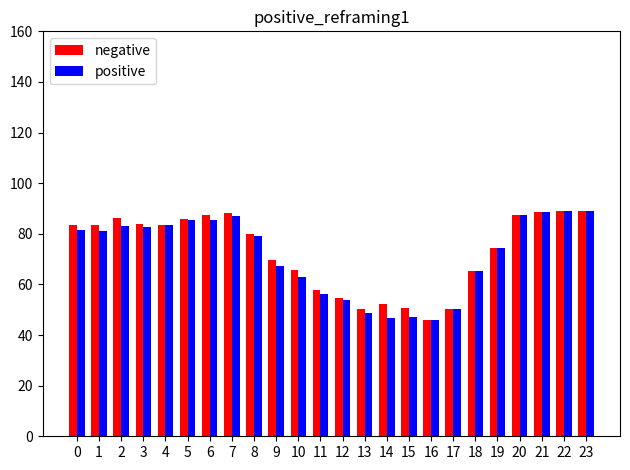

Rank the series by their average value, from highest to lowest.

negative, positive